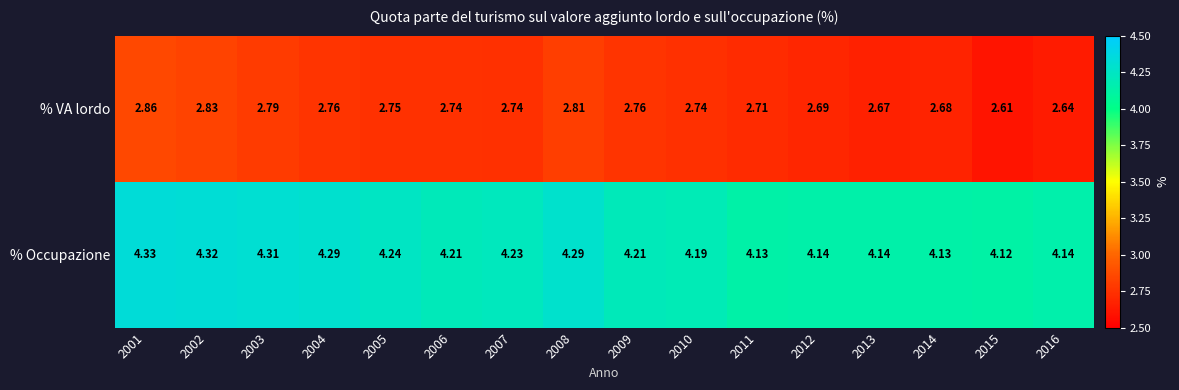

Which series changed the most between 2008 and 2013?

% Occupazione